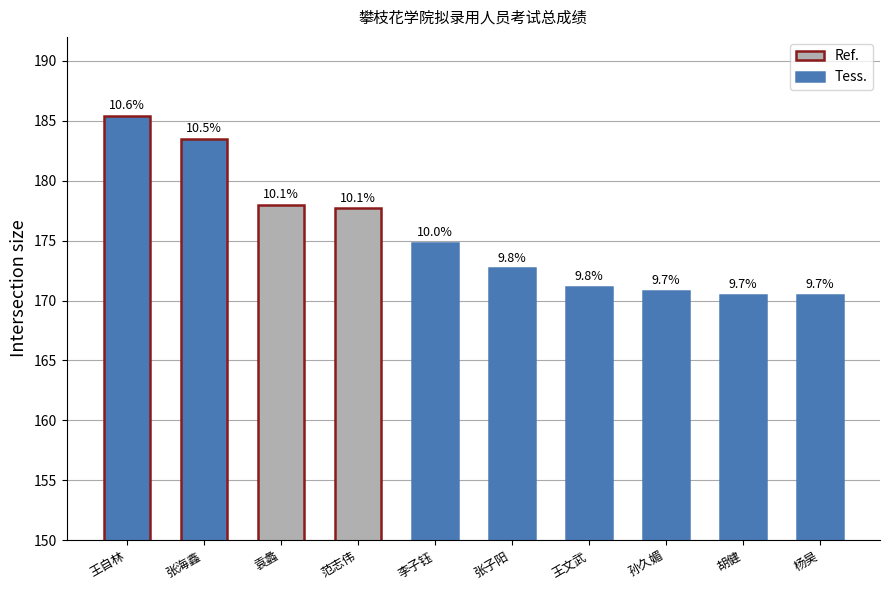

What is the value of the 3rd bar from the left?

178.0